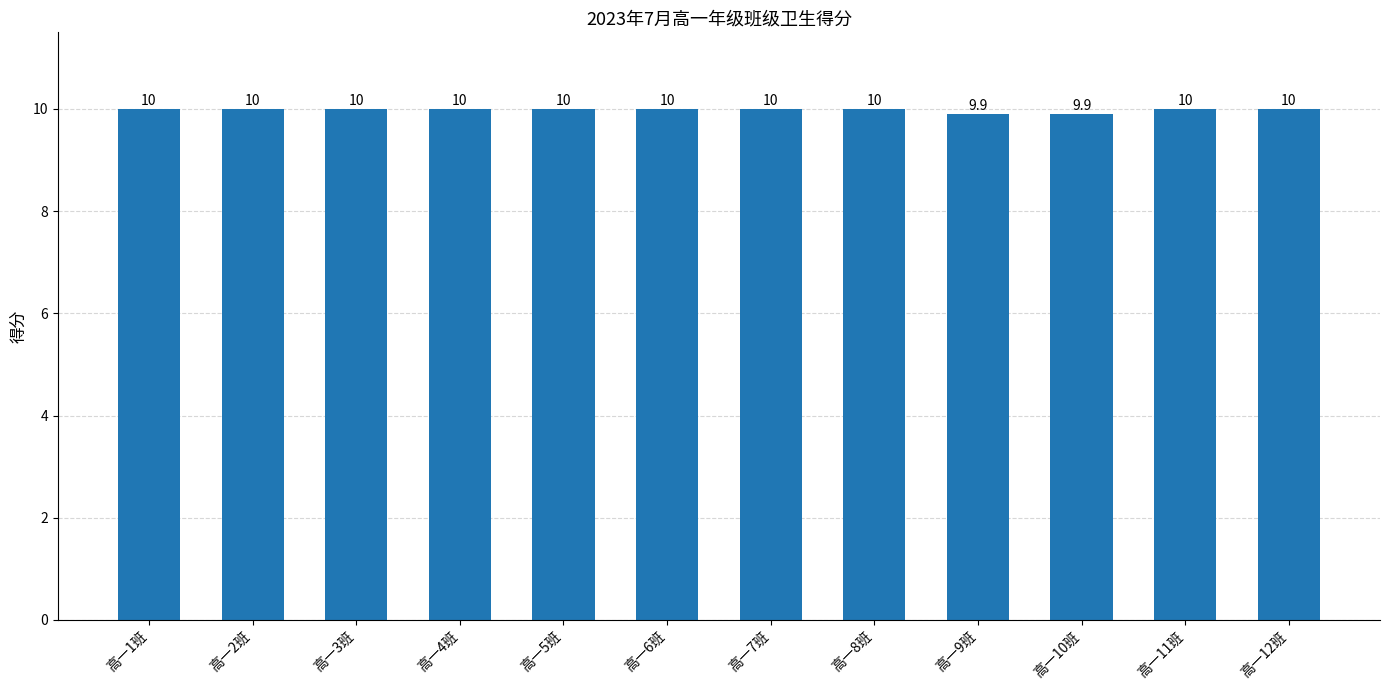

Between 高一4班 and 高一9班, which is larger?

高一4班